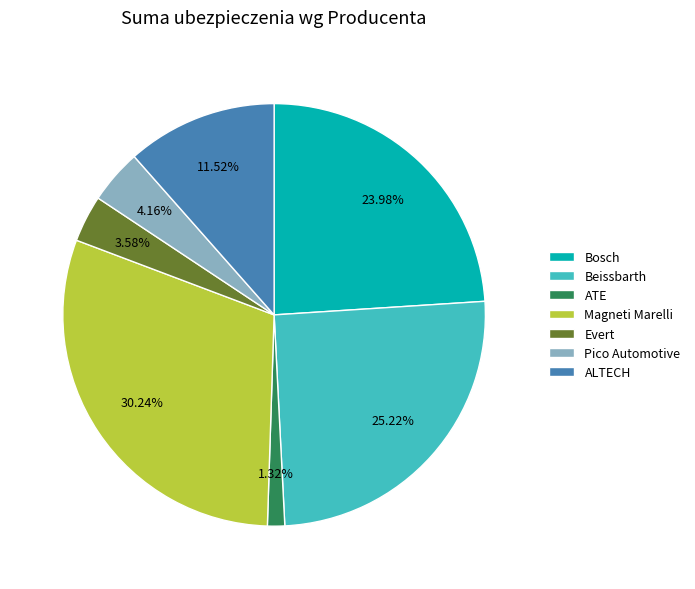

To the nearest percent, what is the difference between the largest and smallest slice percentages?

29%